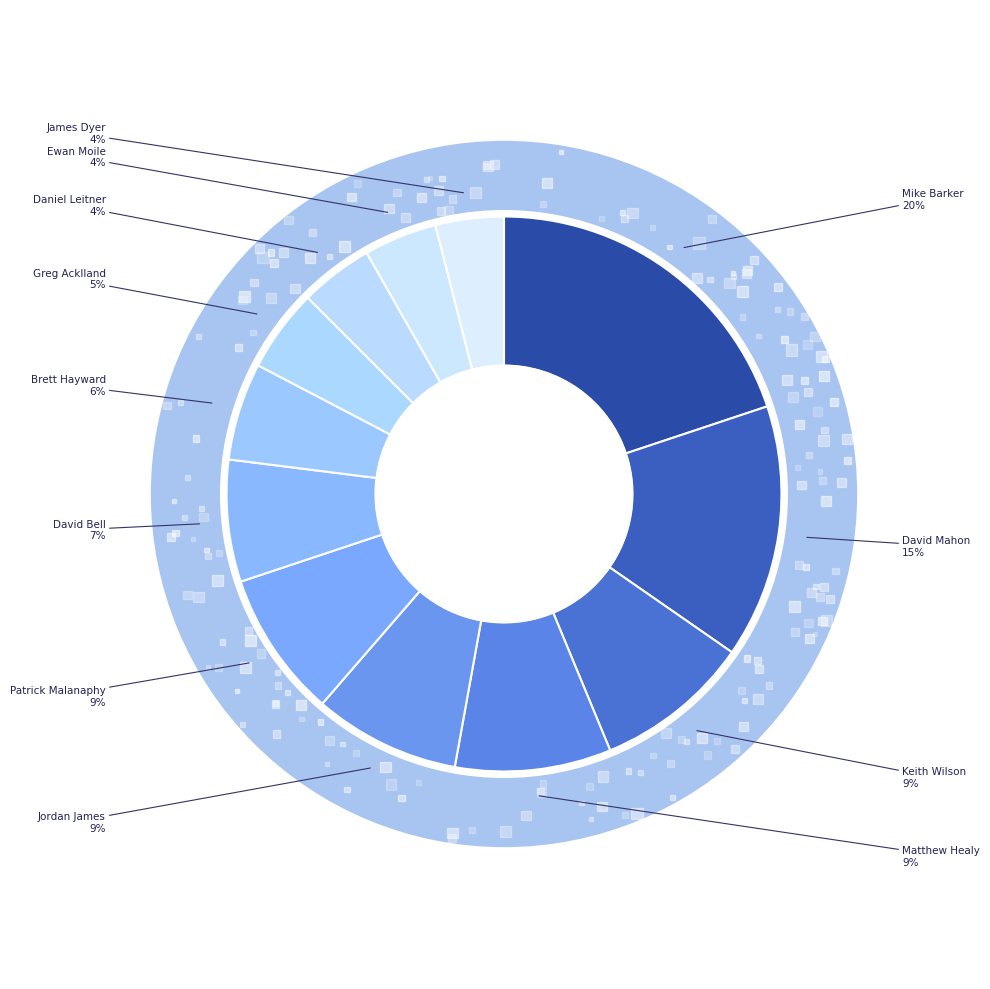

To the nearest percent, what percentage of the pie is Keith Wilson?

9%